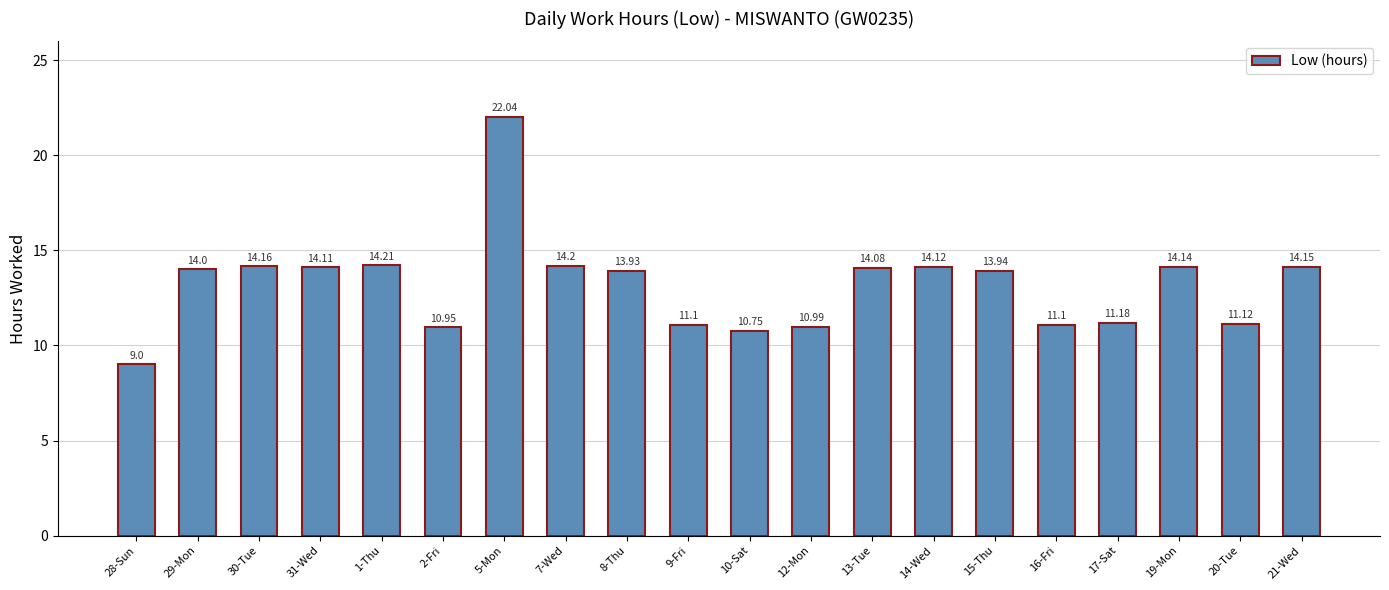

What is the maximum value shown in the chart?

22.0